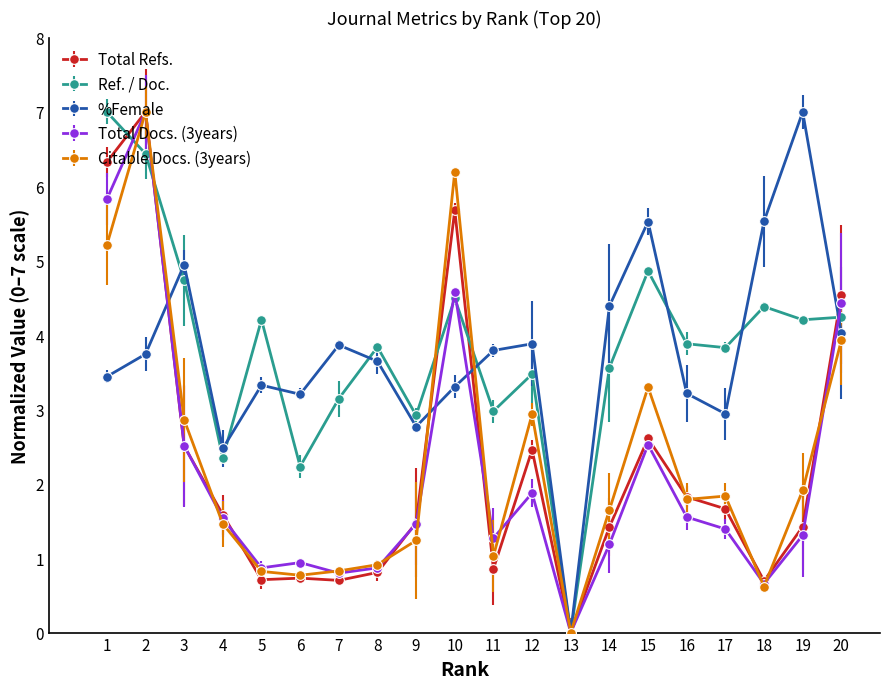

Where does the Ref. / Doc. series first go above 3?

1